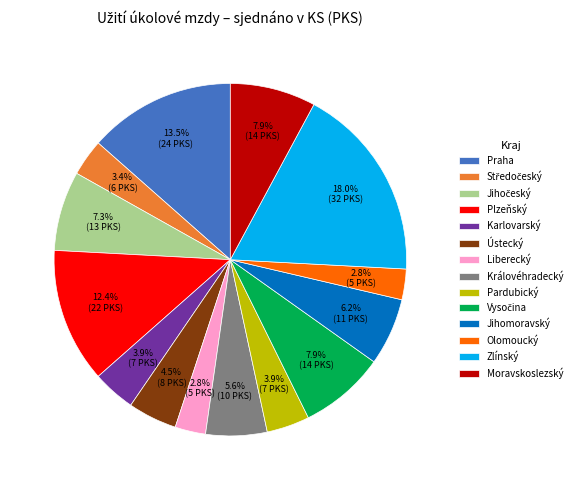

Is there any slice that represents more than half of the pie?

No